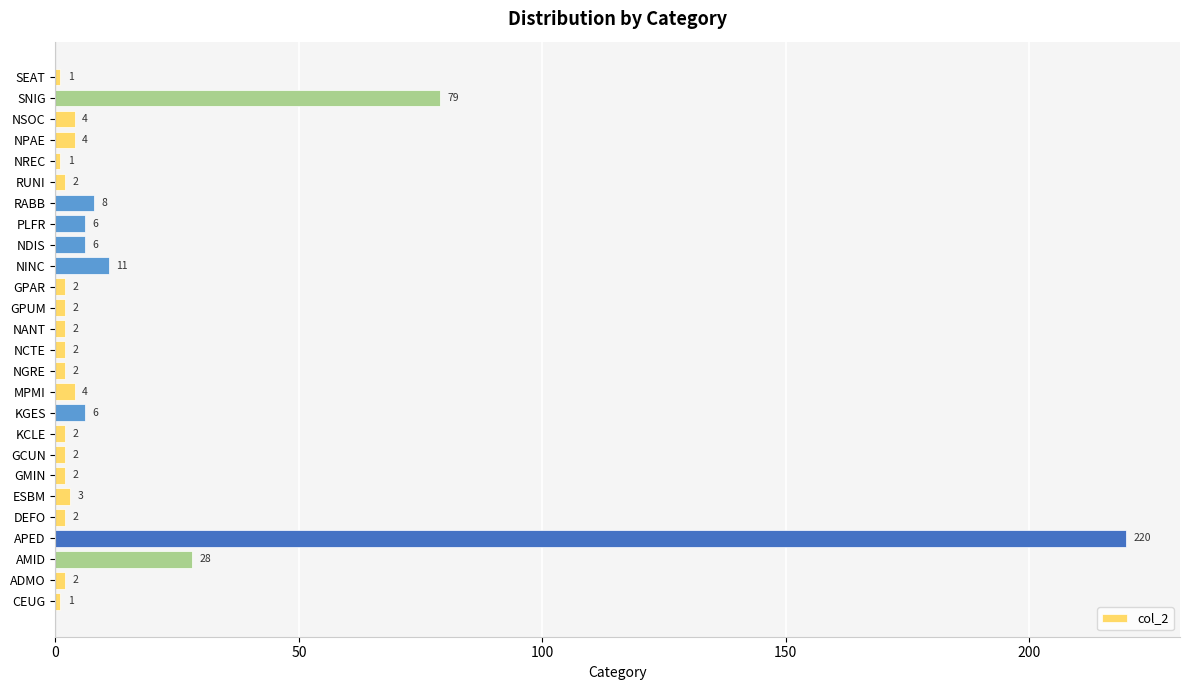

Which category has the highest value across all series?

APED